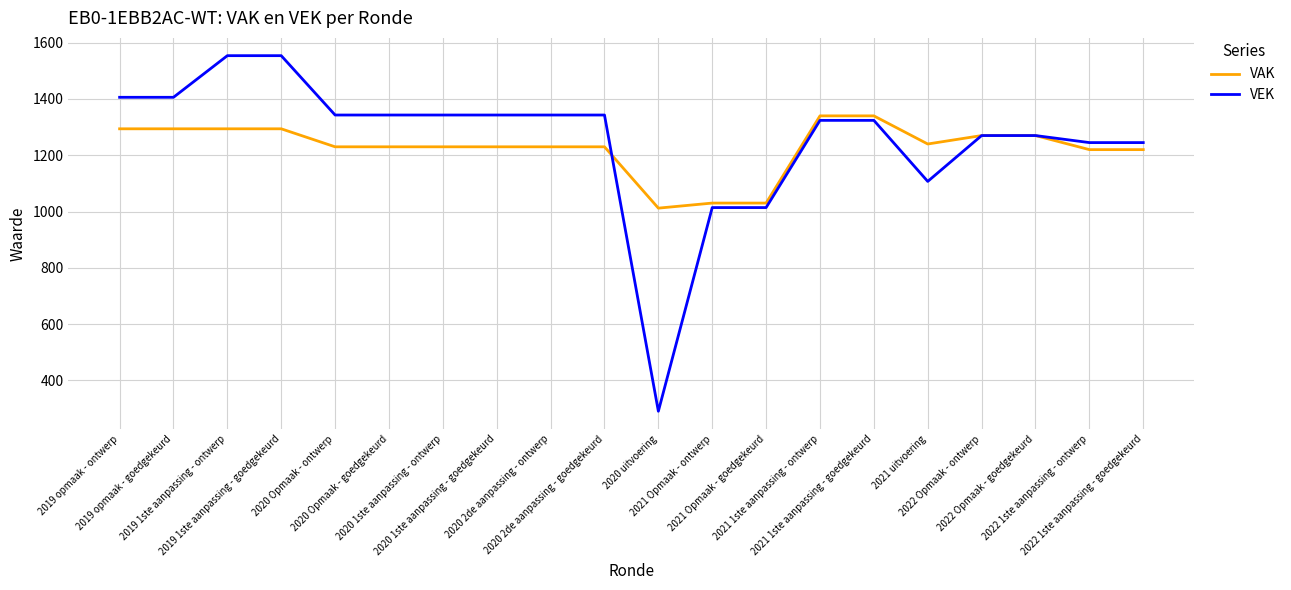

What is the smallest value displayed?

290